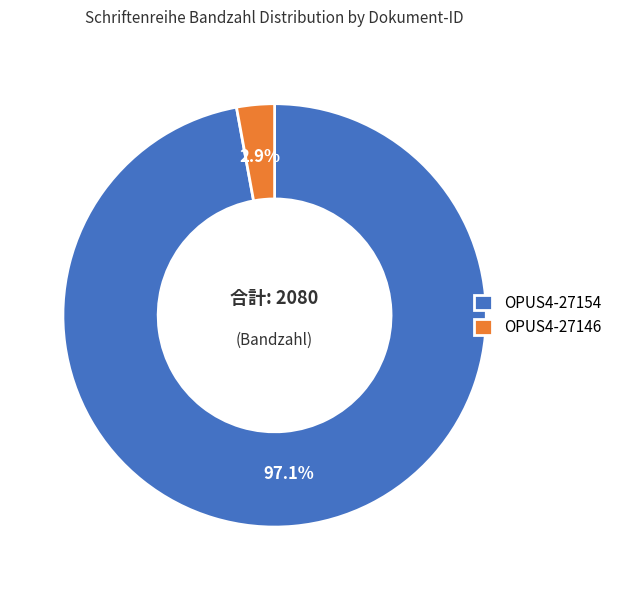

Which has a higher value, OPUS4-27146 or OPUS4-27154?

OPUS4-27154